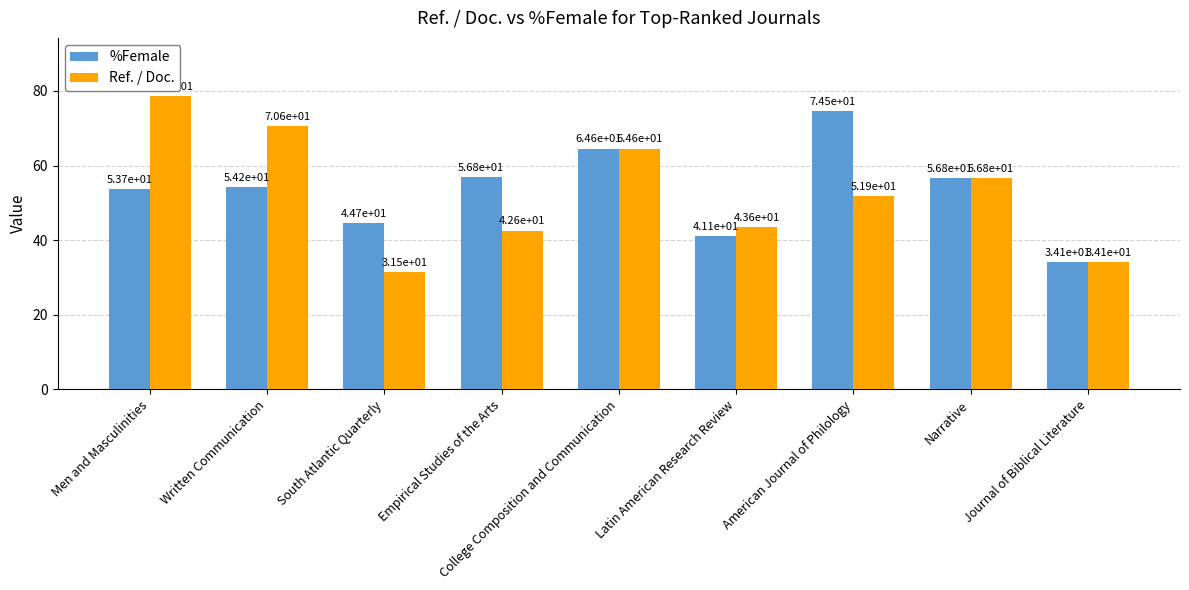

What is the difference between the %Female values at Journal of Biblical Literature and American Journal of Philology?

40.4